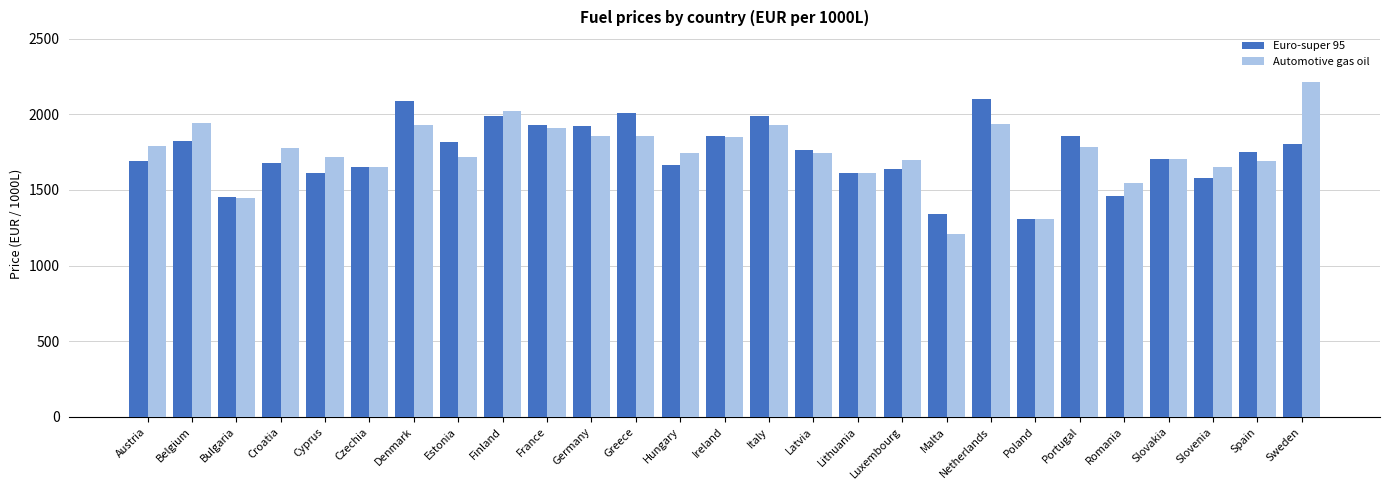

Which series has the largest range (max minus min)?

Automotive gas oil